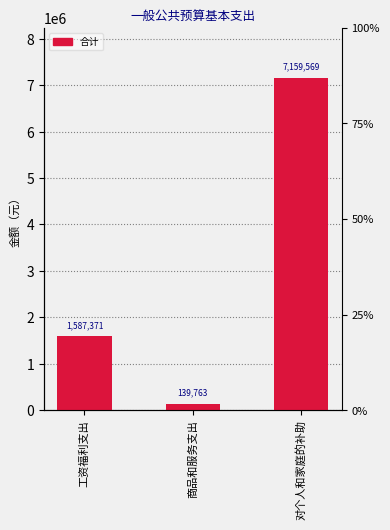

True or false: the data shows 11837875.8 at 对个人和家庭的补助.

False